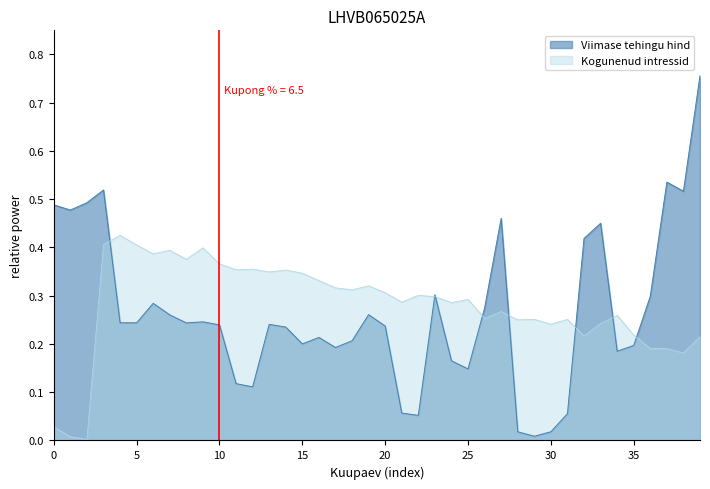

Does the chart have visible grid lines?

No